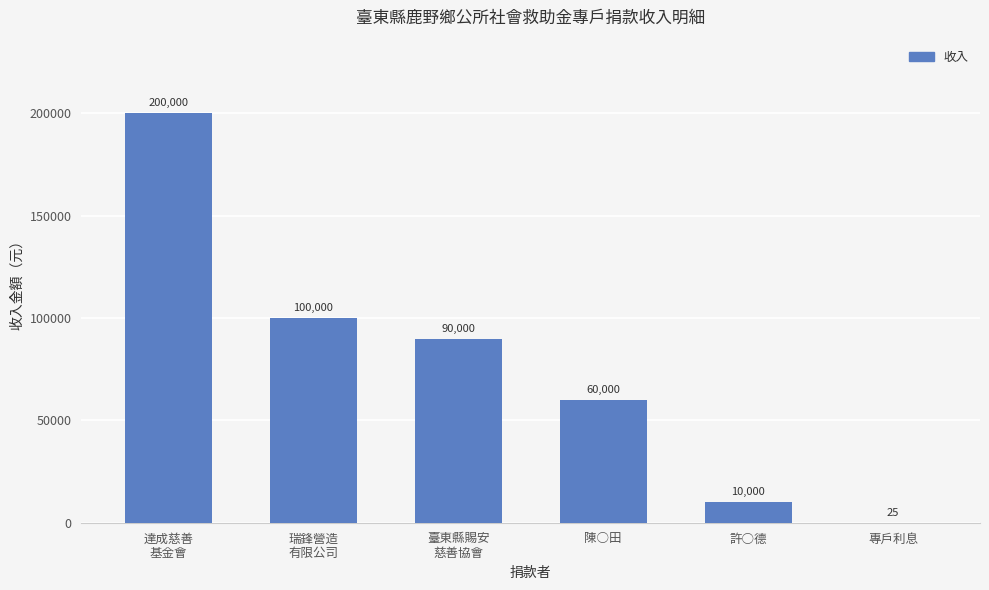

What is the greatest value displayed?

200000